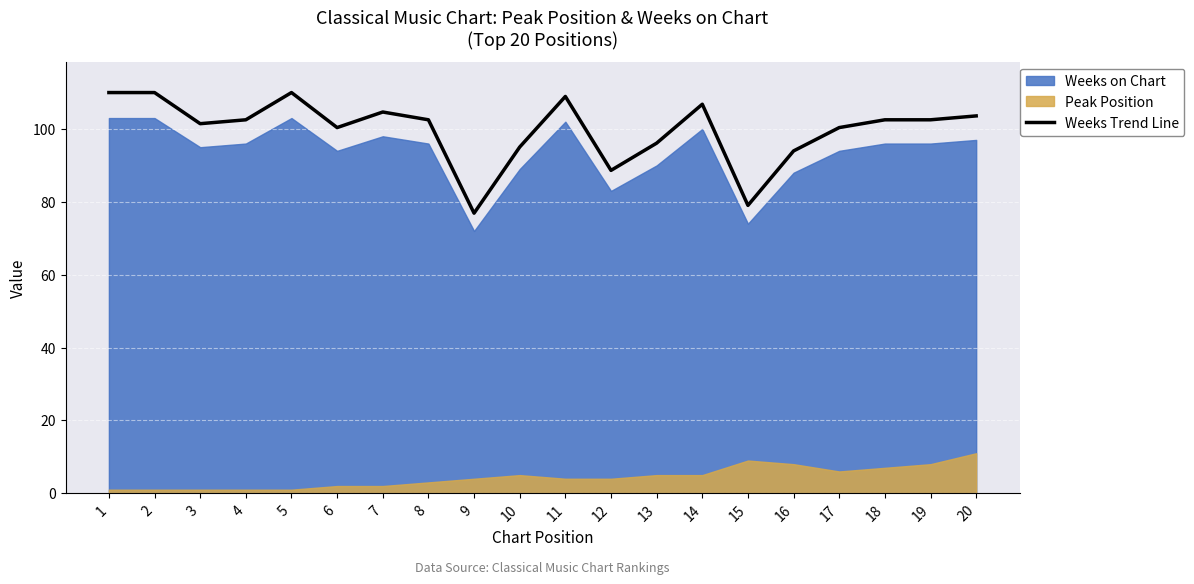

Reading left to right, what are all the values shown in this chart?

110.0	110.0	101.5	102.5	110.0	100.4	104.7	102.5	76.9	95.0	108.9	88.6	96.1	106.8	79.0	94.0	100.4	102.5	102.5	103.6